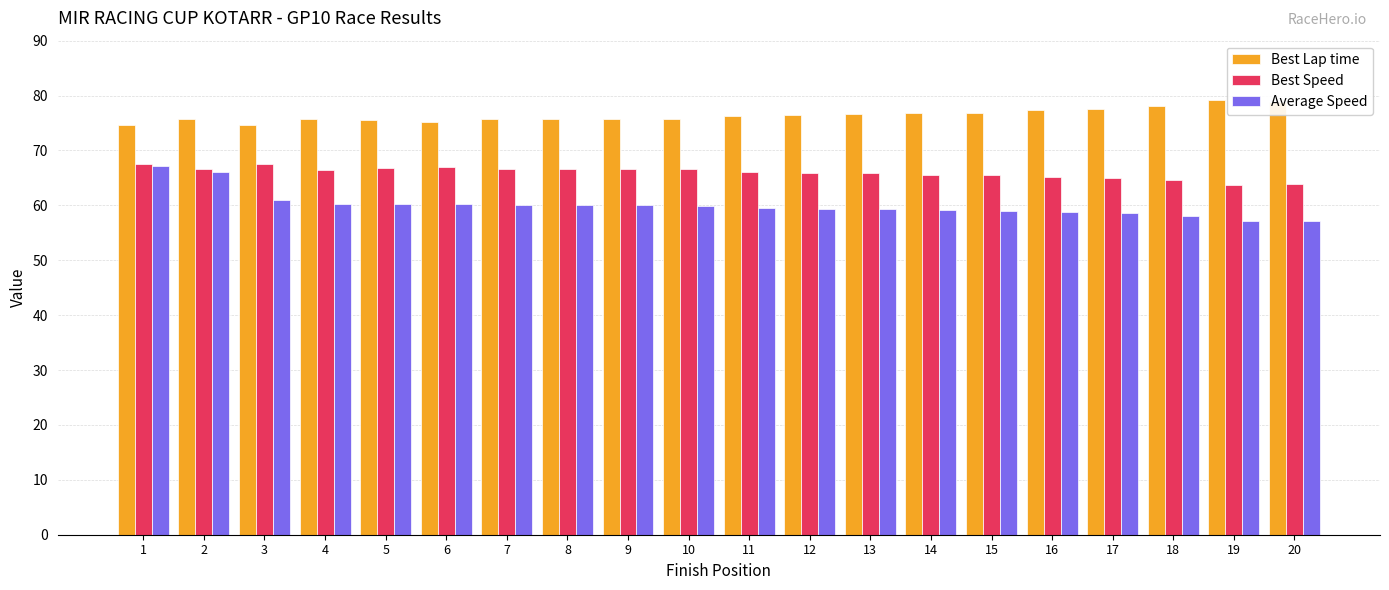

Count the number of data series in this chart.

3